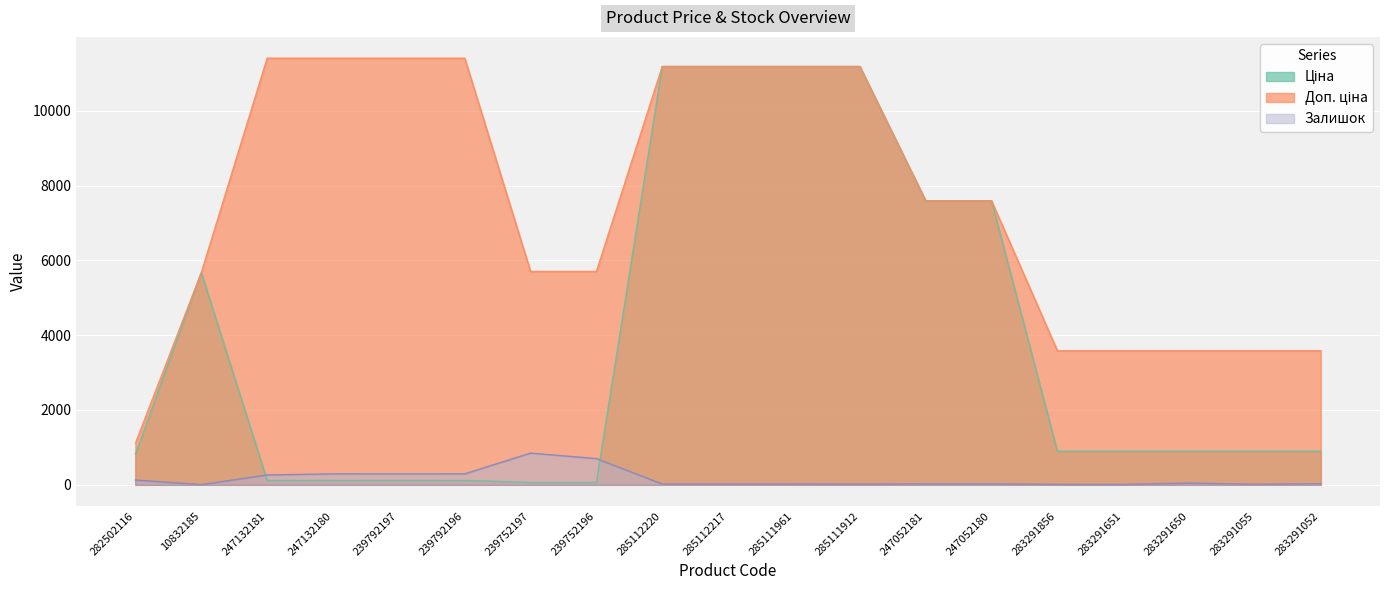

At which label does Доп. ціна reach its peak?

247132181